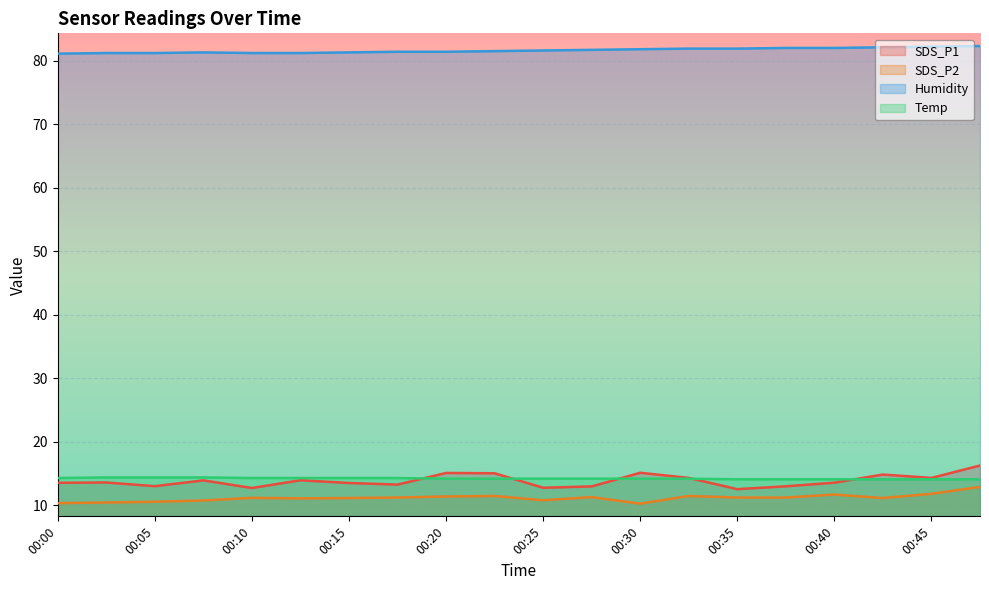

How many lines are shown in the chart?

4